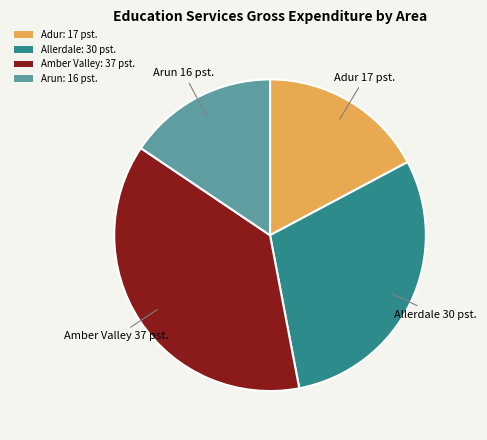

What is the smallest slice in the pie chart?

Arun: 16 pst.